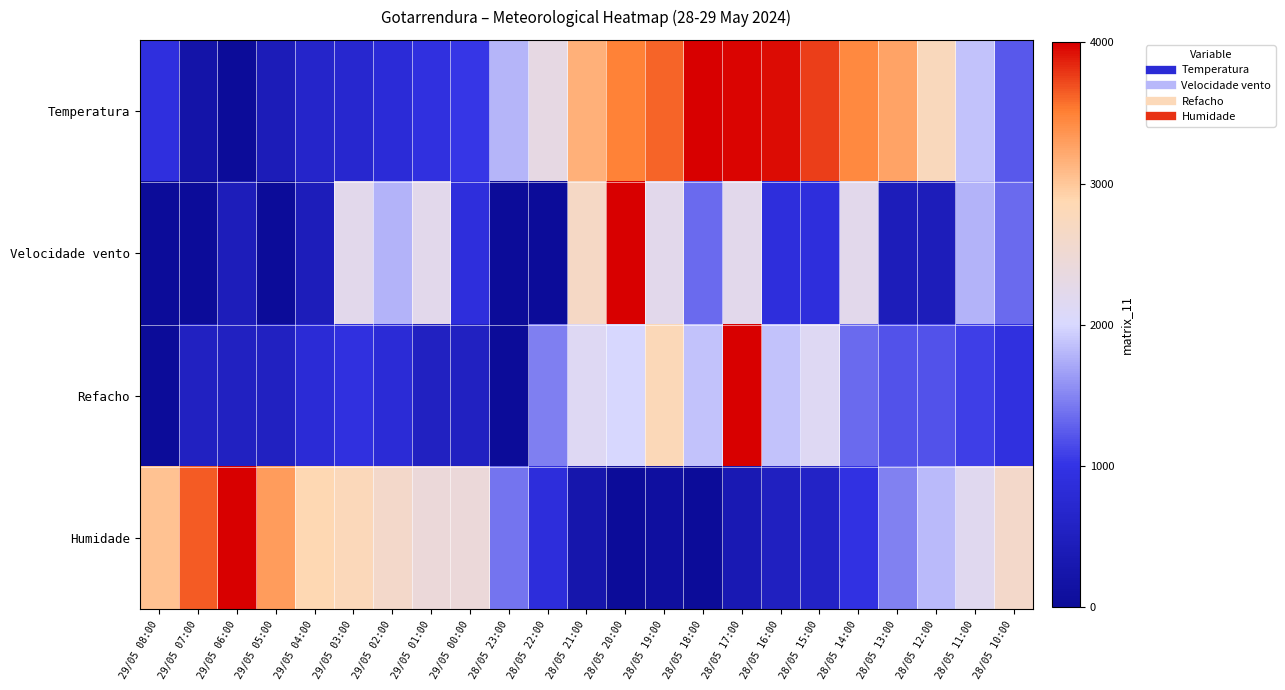

Reading left to right, what are all the values shown in this chart?

Temperatura: 29/05 08:00=910.2	29/05 07:00=215.6	29/05 06:00=0.0	29/05 05:00=407.2	29/05 04:00=646.7	29/05 03:00=718.6	29/05 02:00=814.4	29/05 01:00=934.1	29/05 00:00=1029.9	28/05 23:00=1796.4	28/05 22:00=2323.4	28/05 21:00=3161.7	28/05 20:00=3497.0	28/05 19:00=3616.8	28/05 18:00=4000.0	28/05 17:00=3976.0	28/05 16:00=3952.1	28/05 15:00=3760.5	28/05 14:00=3449.1	28/05 13:00=3257.5	28/05 12:00=2754.5	28/05 11:00=1868.3	28/05 10:00=1221.6
Velocidade vento: 29/05 08:00=0.0	29/05 07:00=0.0	29/05 06:00=444.4	29/05 05:00=0.0	29/05 04:00=444.4	29/05 03:00=2222.2	29/05 02:00=1777.8	29/05 01:00=2222.2	29/05 00:00=888.9	28/05 23:00=0.0	28/05 22:00=0.0	28/05 21:00=2666.7	28/05 20:00=4000.0	28/05 19:00=2222.2	28/05 18:00=1333.3	28/05 17:00=2222.2	28/05 16:00=888.9	28/05 15:00=888.9	28/05 14:00=2222.2	28/05 13:00=444.4	28/05 12:00=444.4	28/05 11:00=1777.8	28/05 10:00=1333.3
Refacho: 29/05 08:00=0.0	29/05 07:00=533.3	29/05 06:00=533.3	29/05 05:00=533.3	29/05 04:00=800.0	29/05 03:00=933.3	29/05 02:00=800.0	29/05 01:00=533.3	29/05 00:00=533.3	28/05 23:00=0.0	28/05 22:00=1466.7	28/05 21:00=2133.3	28/05 20:00=2000.0	28/05 19:00=2800.0	28/05 18:00=1866.7	28/05 17:00=4000.0	28/05 16:00=1866.7	28/05 15:00=2133.3	28/05 14:00=1333.3	28/05 13:00=1200.0	28/05 12:00=1200.0	28/05 11:00=1066.7	28/05 10:00=933.3
Humidade: 29/05 08:00=3043.5	29/05 07:00=3652.2	29/05 06:00=4000.0	29/05 05:00=3304.3	29/05 04:00=2869.6	29/05 03:00=2782.6	29/05 02:00=2608.7	29/05 01:00=2434.8	29/05 00:00=2434.8	28/05 23:00=1391.3	28/05 22:00=869.6	28/05 21:00=260.9	28/05 20:00=0.0	28/05 19:00=87.0	28/05 18:00=0.0	28/05 17:00=347.8	28/05 16:00=521.7	28/05 15:00=608.7	28/05 14:00=956.5	28/05 13:00=1478.3	28/05 12:00=1826.1	28/05 11:00=2173.9	28/05 10:00=2608.7